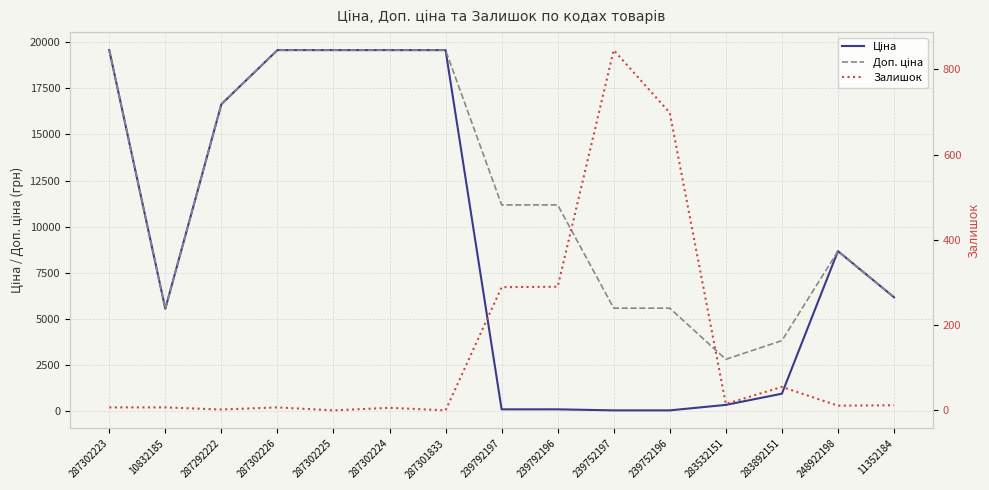

What is the sum of all Ціна values?

136530.2